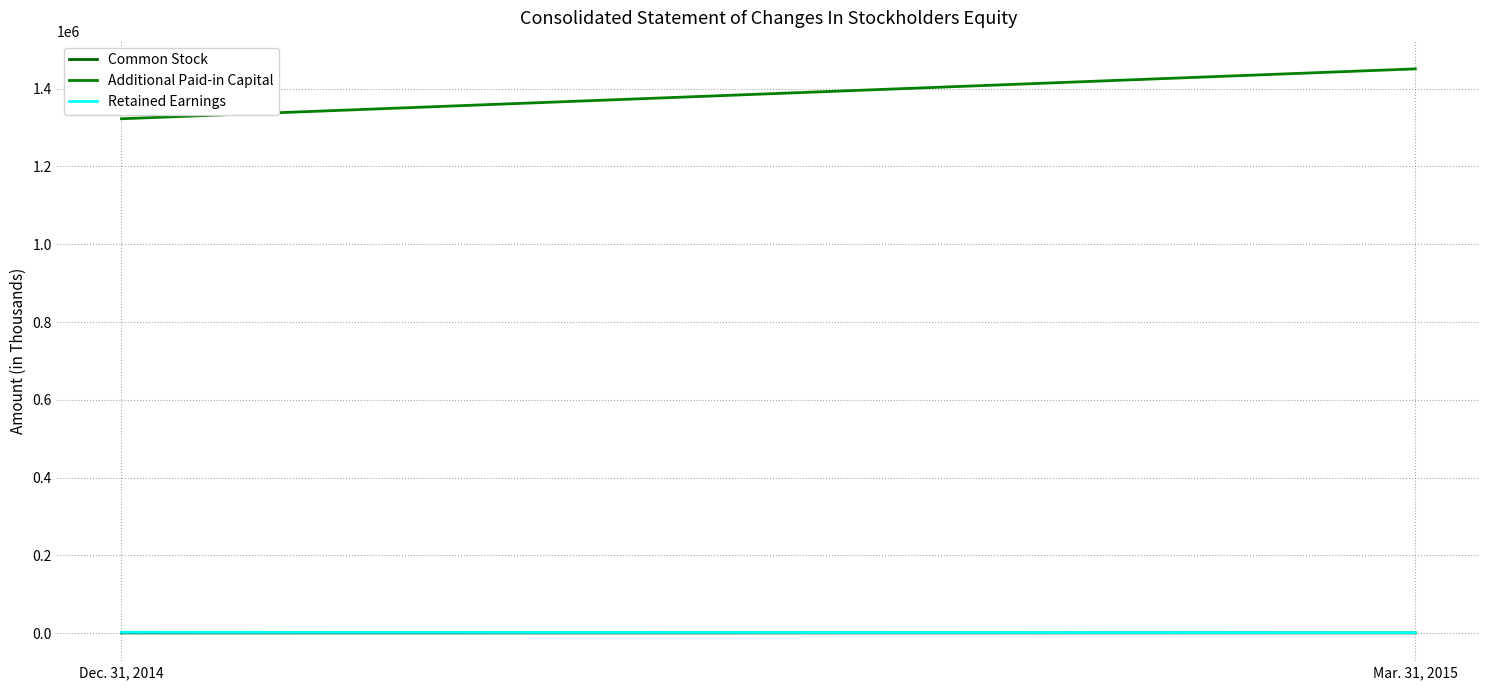

What is the label of the 1st point from the left?

Dec. 31, 2014